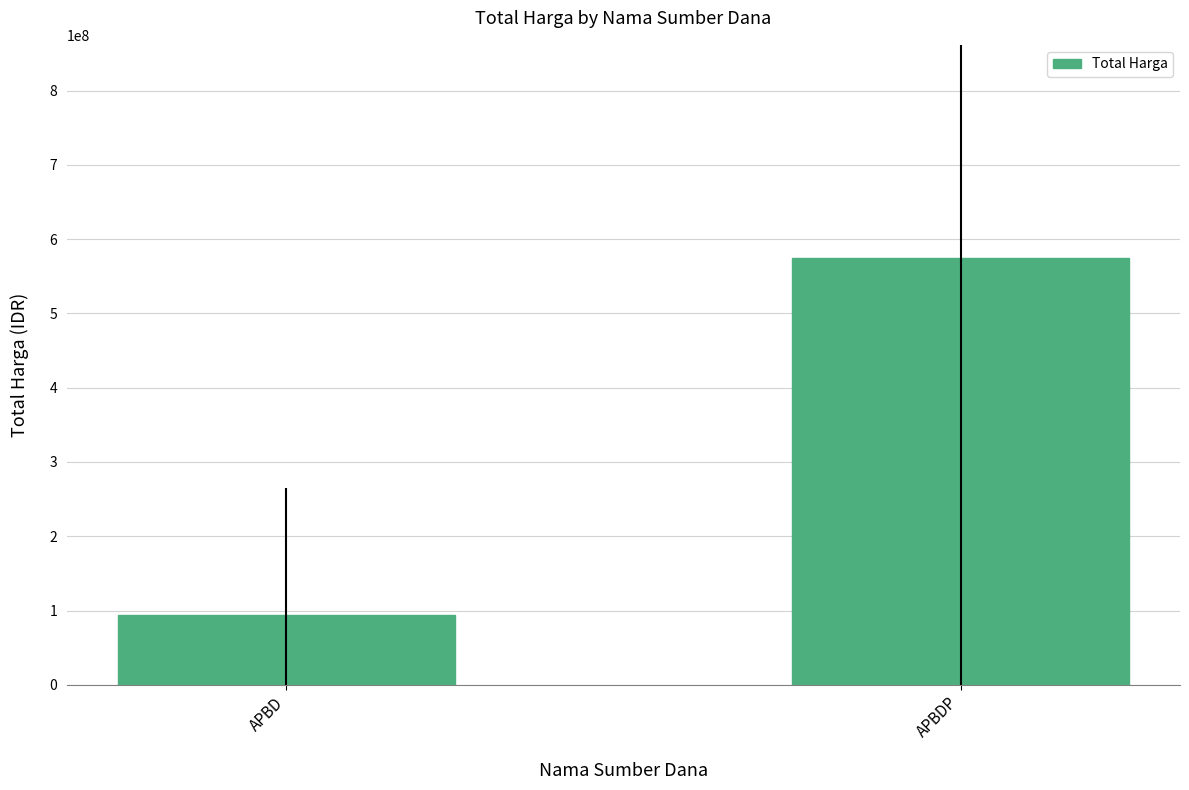

What is the change in value from APBD to APBDP?

+480594026.3